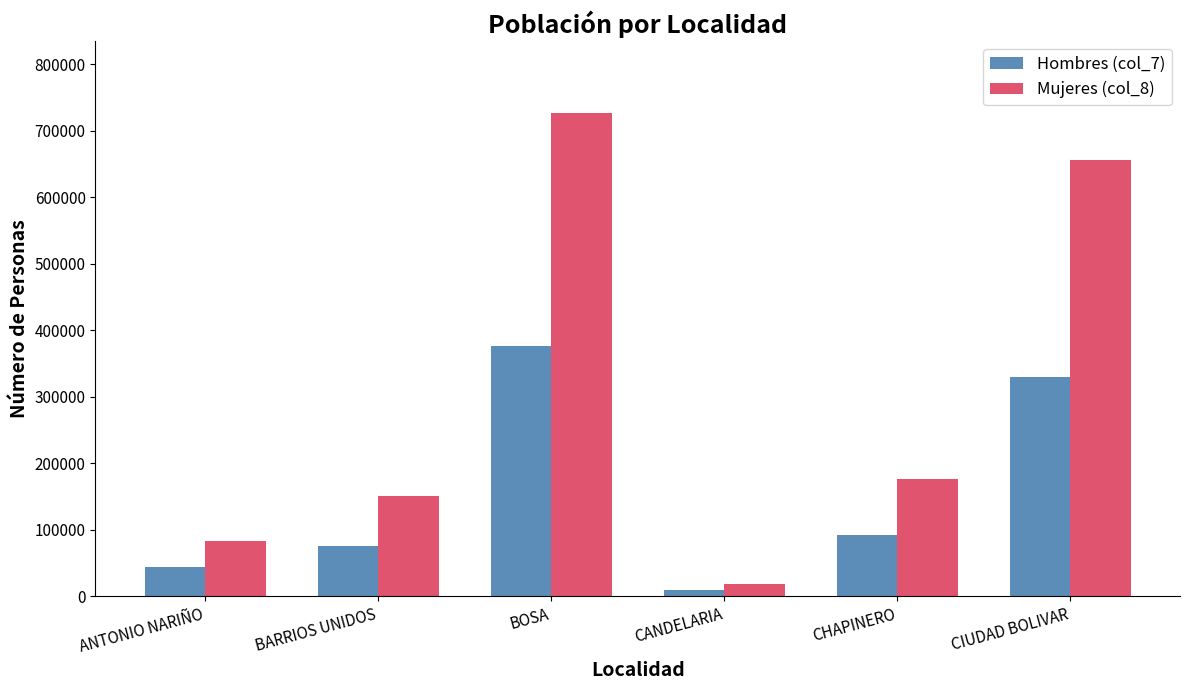

Reading left to right, transcribe all the data shown in this chart.

Hombres (col_7): 44208	76372	376861	8851	91692	329981
Mujeres (col_8): 82958	150151	726293	18143	176471	656015